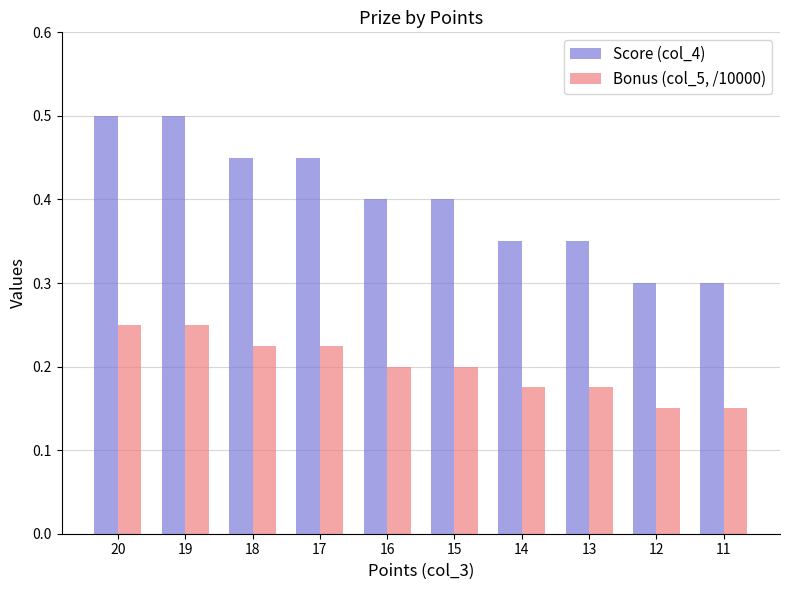

List the series in order of their overall mean, lowest first.

Bonus (col_5, /10000), Score (col_4)